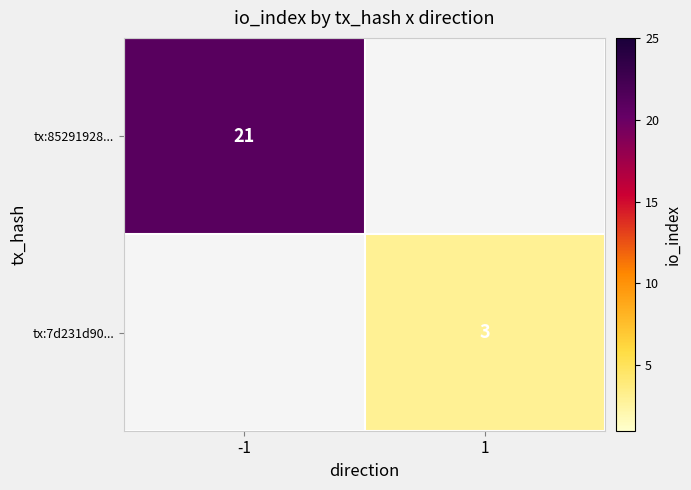

True or false: tx:7d231d90... has a value of 3 at 1.

True